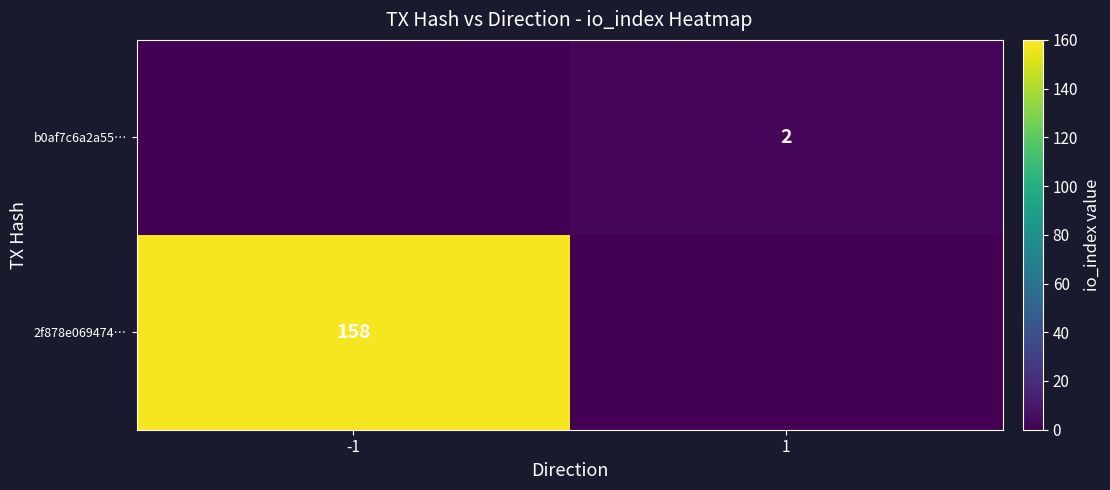

The value of b0af7c6a2a55… at 1 is 2. True or false?

True